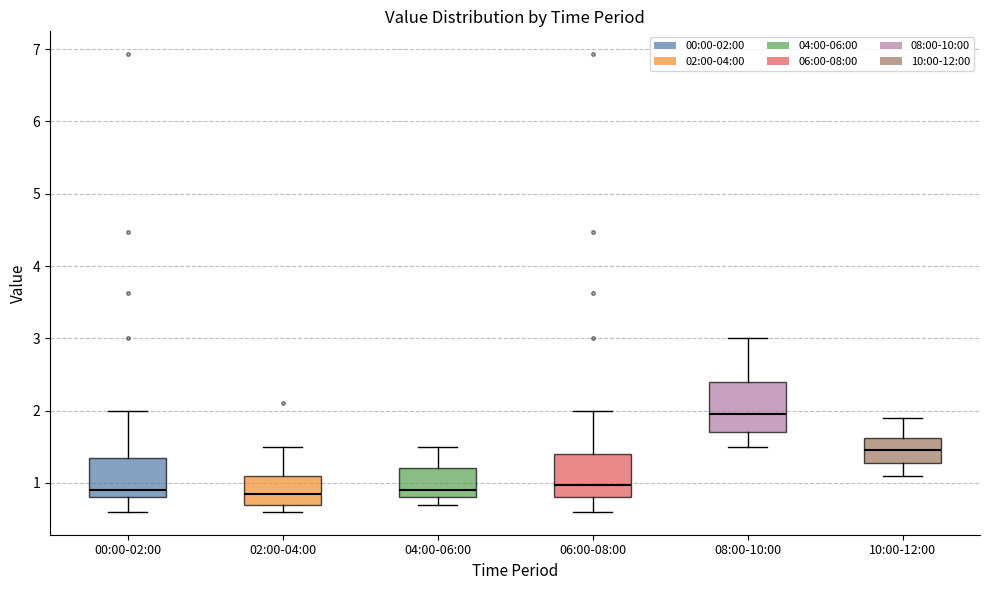

Which box is the tallest, from its lower edge to its upper edge?

08:00-10:00